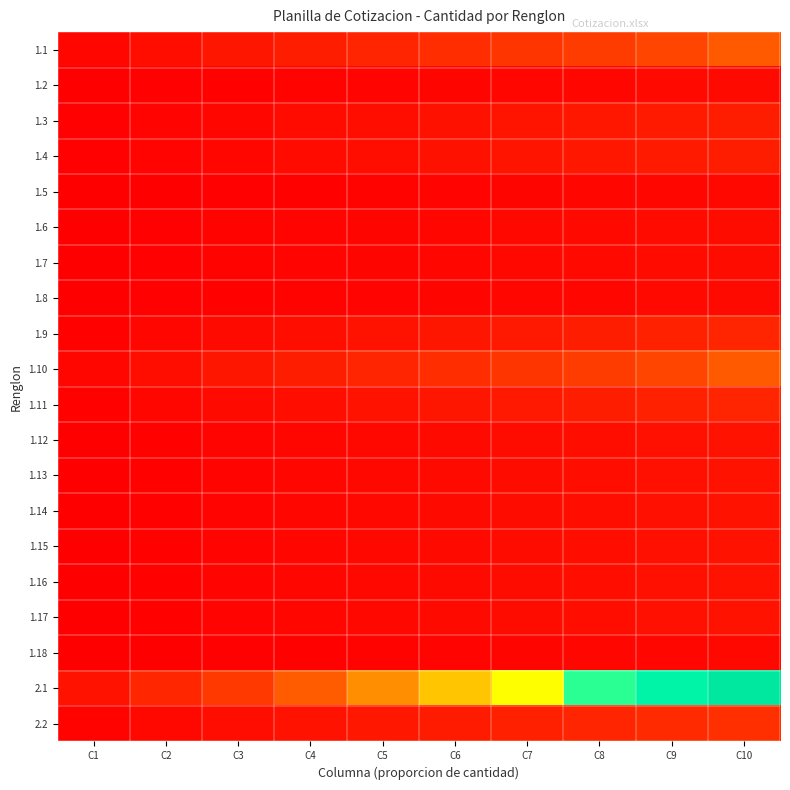

How many categories are shown in the chart?

10